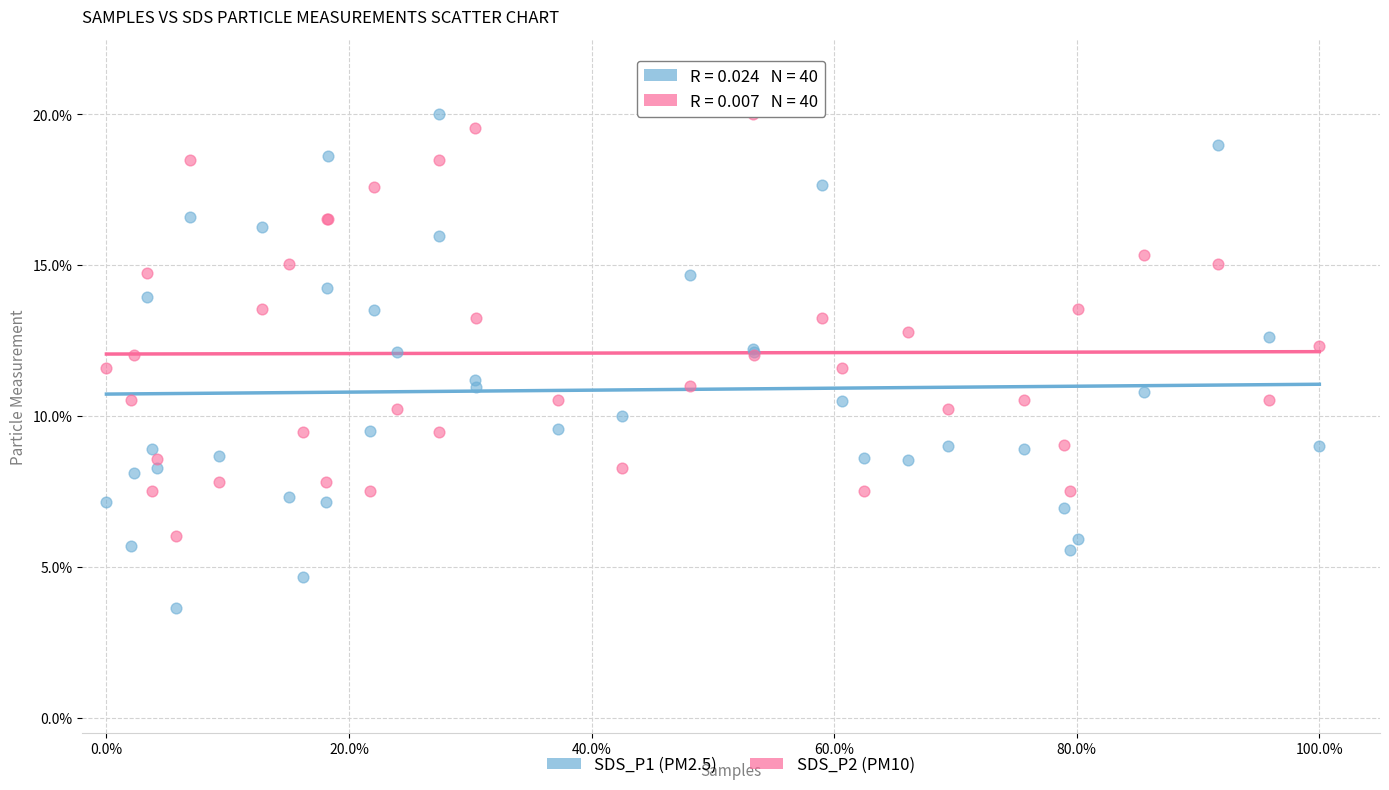

Which series reaches the minimum Y coordinate?

SDS_P1 (PM2.5)